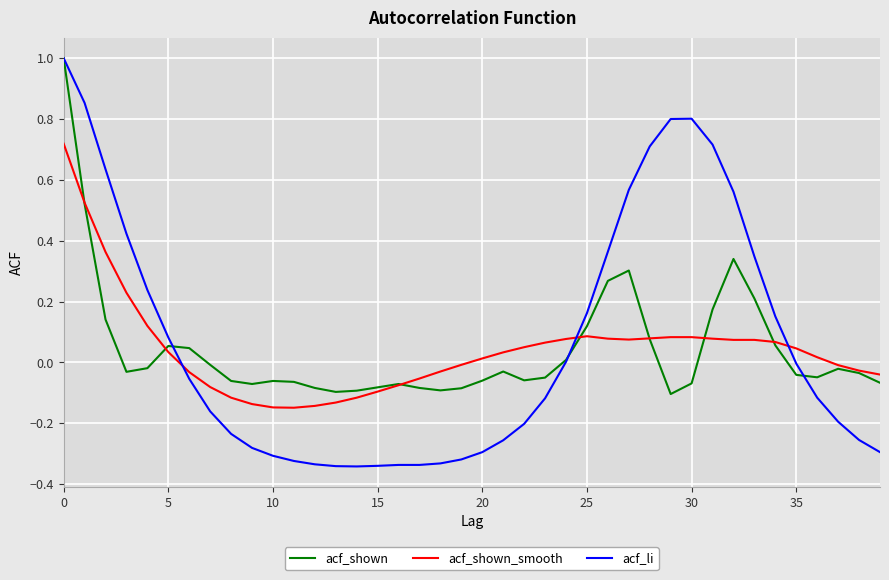

How many lines are shown in the chart?

3